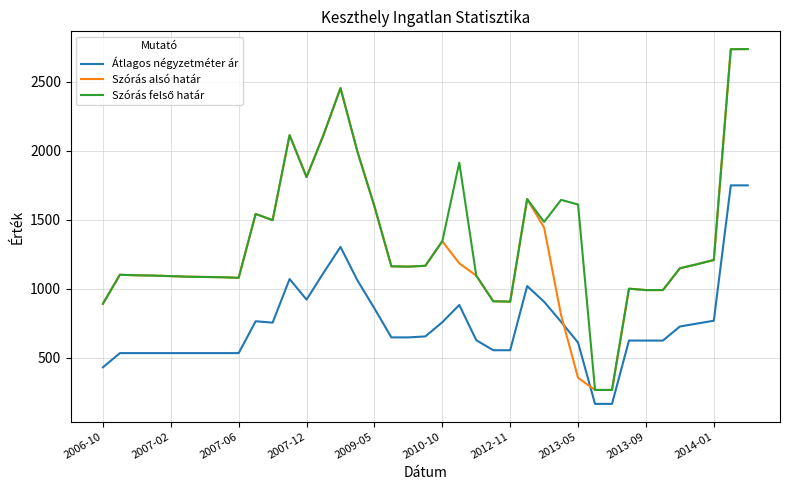

After their last crossing, which series has the higher values: Szórás alsó határ or Átlagos négyzetméter ár?

Szórás alsó határ